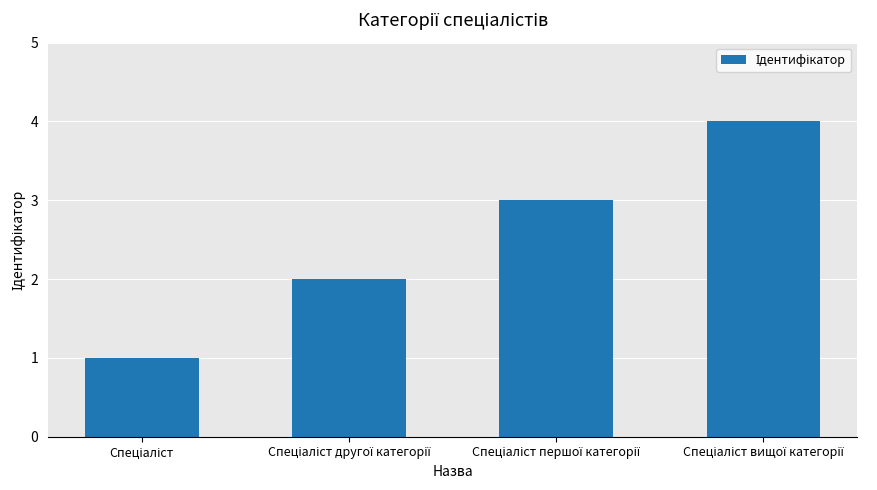

What is the difference between the maximum and minimum values?

3